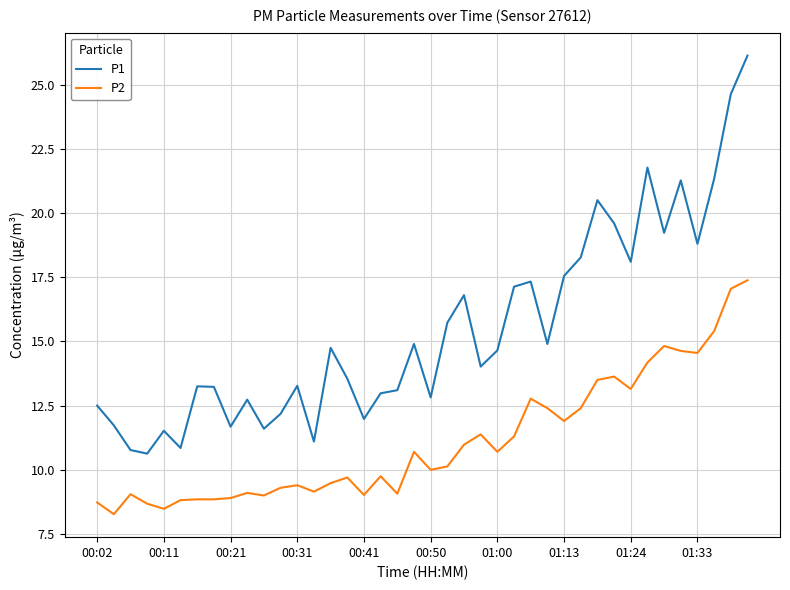

List the series in order of their peak value, lowest first.

P2, P1